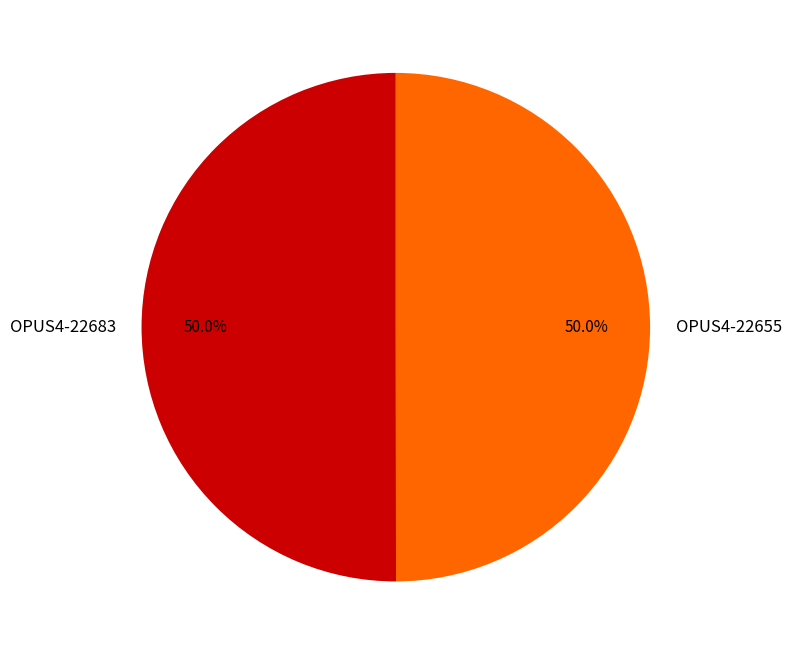

How many slices are in this pie chart?

2